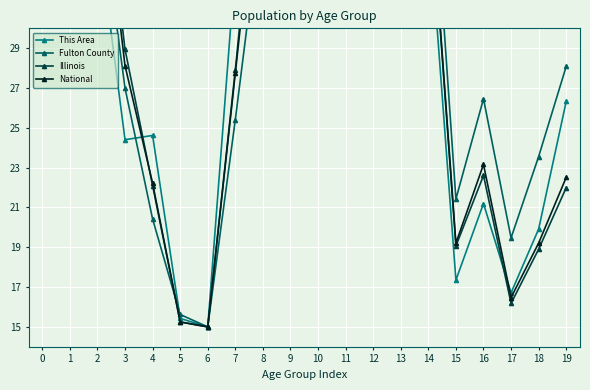

What is the value of the National point at the 4th from the left?

28.1